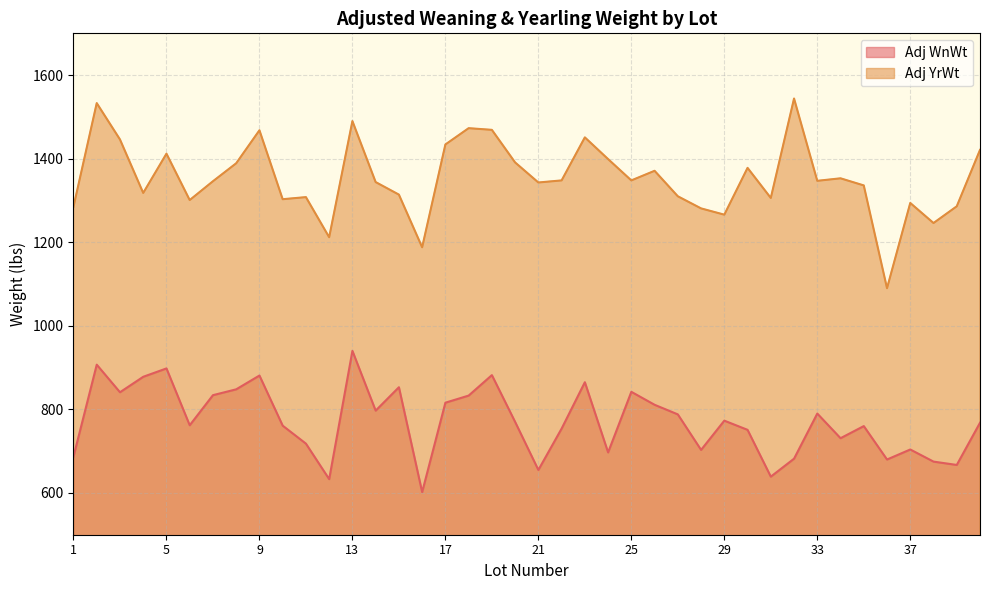

True or false: Adj WnWt and Adj YrWt cross at least once.

False